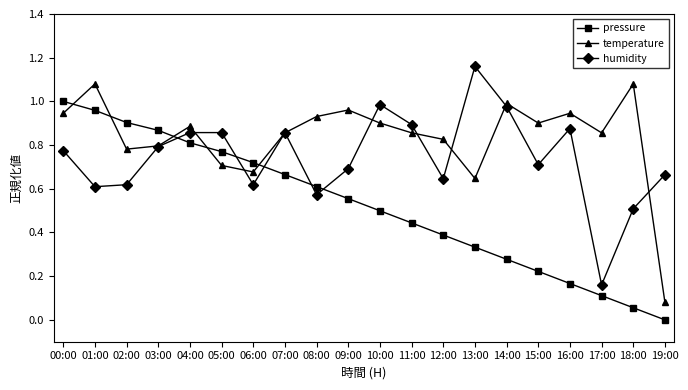

Which category has the lowest value across all series?

19:00